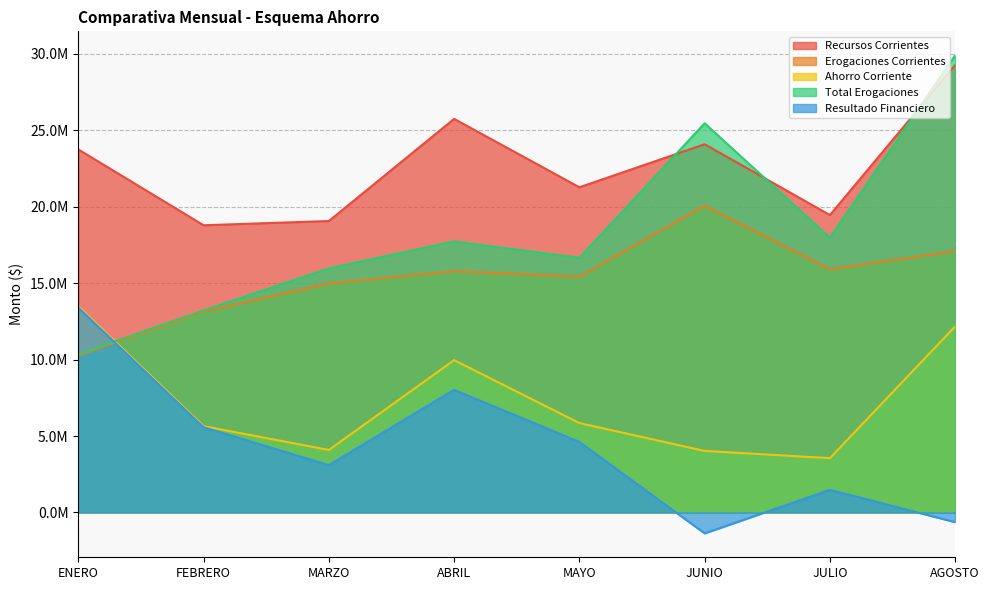

How many interior local peaks does the Resultado Financiero series have?

2